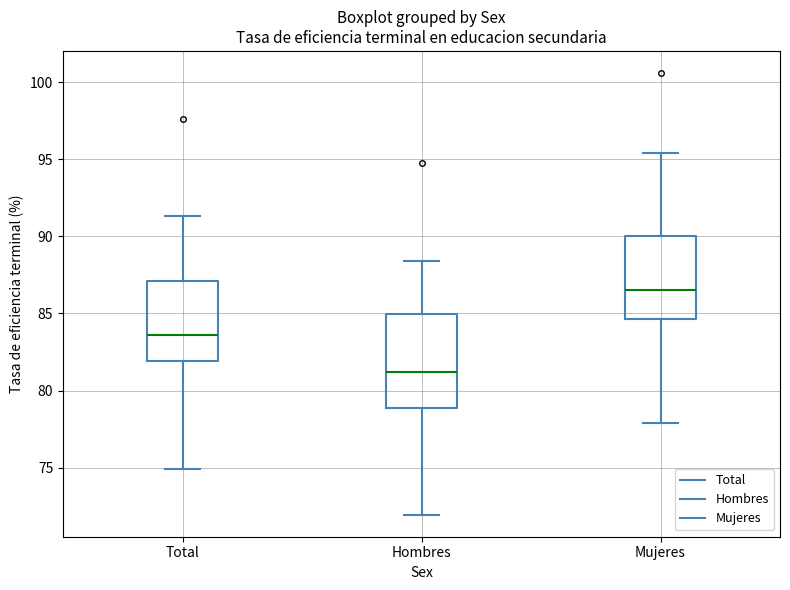

Reading left to right, transcribe this box plot: for each box, give where its median line is, the range the box spans, and where its two whiskers end, as read against the y-axis. The values are not printed on the chart, so give them approximately, as read against the axis.

Total: median 83.5, box 82.0 to 87.0, whiskers 75.0 to 91.5
Hombres: median 81.0, box 79.0 to 85.0, whiskers 72.0 to 88.5
Mujeres: median 86.5, box 84.5 to 90.0, whiskers 78.0 to 95.5